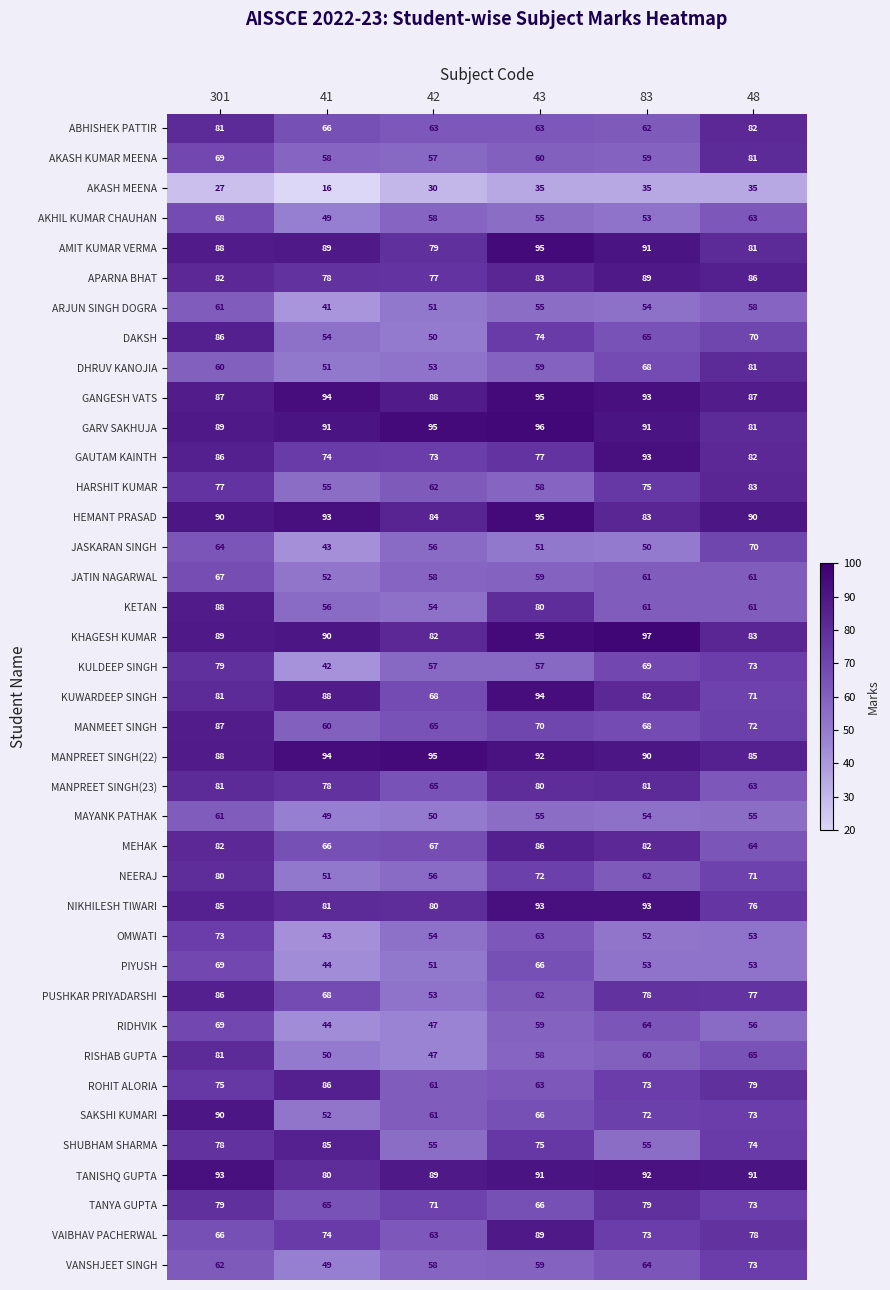

How many data points in ABHISHEK PATTIR are less than 66?

3